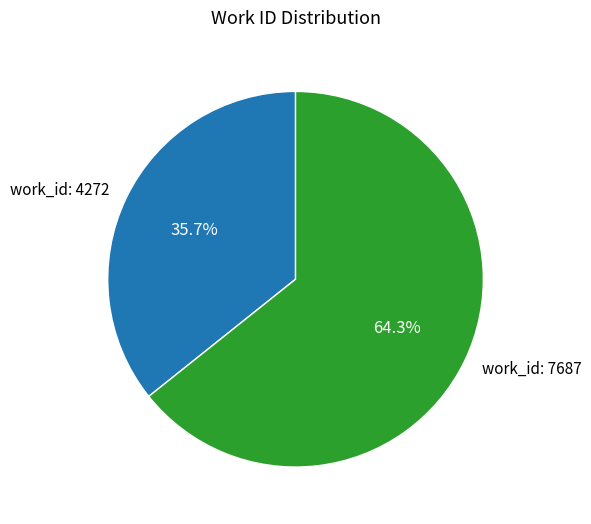

Which has a higher value, work_id: 7687 or work_id: 4272?

work_id: 7687